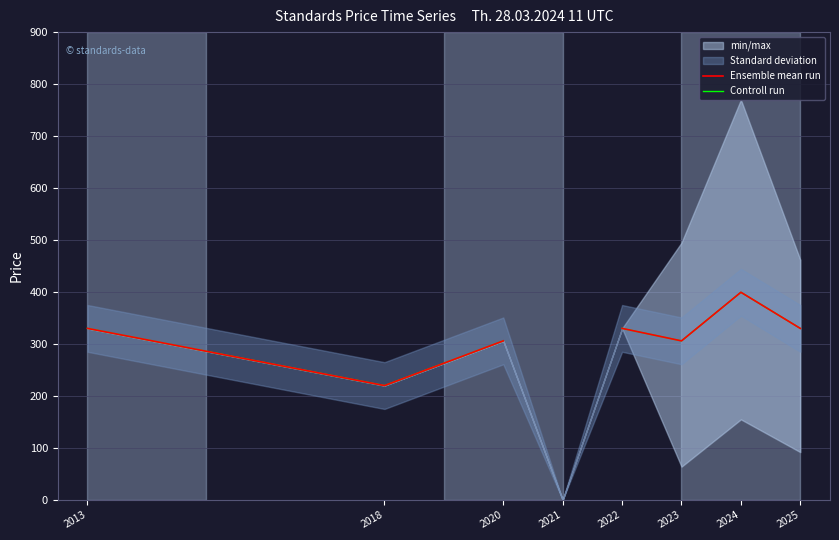

Read the Controll run value at 2025.

330.0